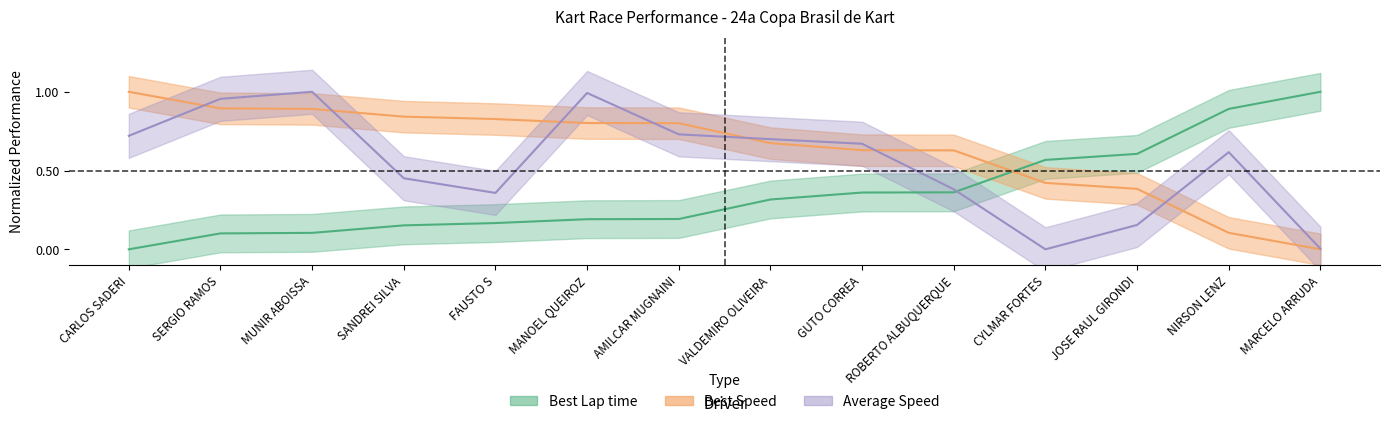

What is the value of the Best Speed point at the 10th from the left?

0.6